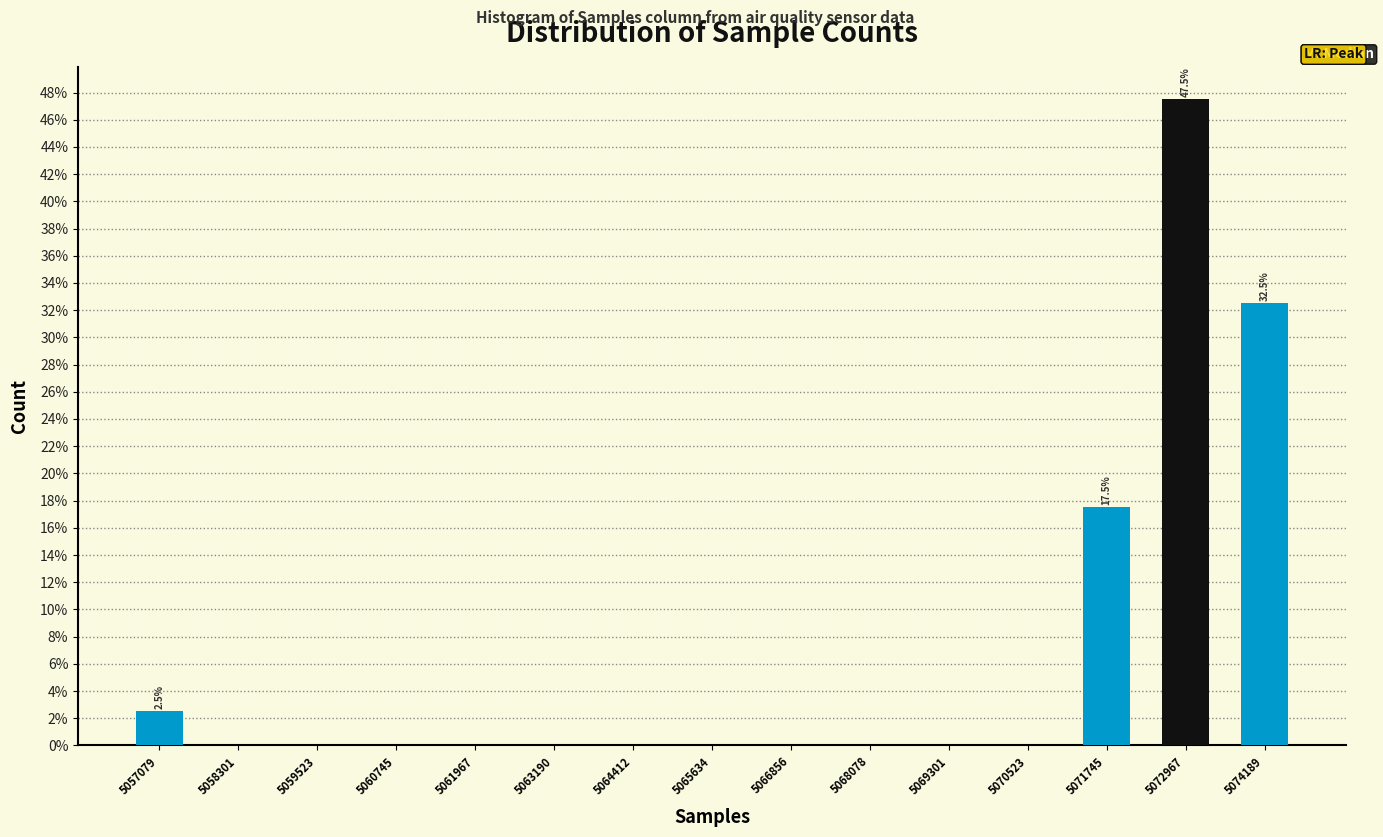

Over which range of the x-axis is the bar tallest?

5072400 to 5073600